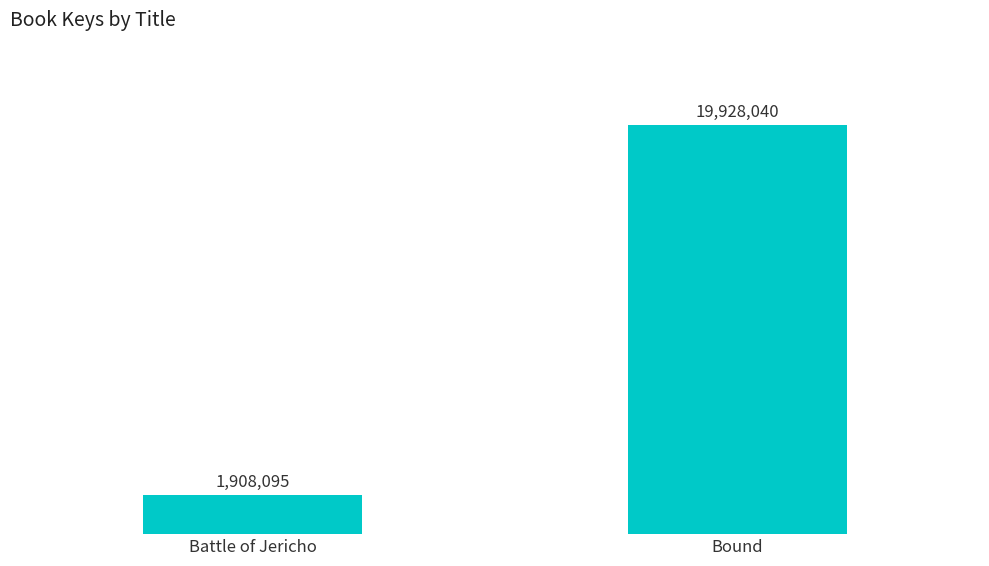

At which category does the chart reach its peak across all series?

Bound